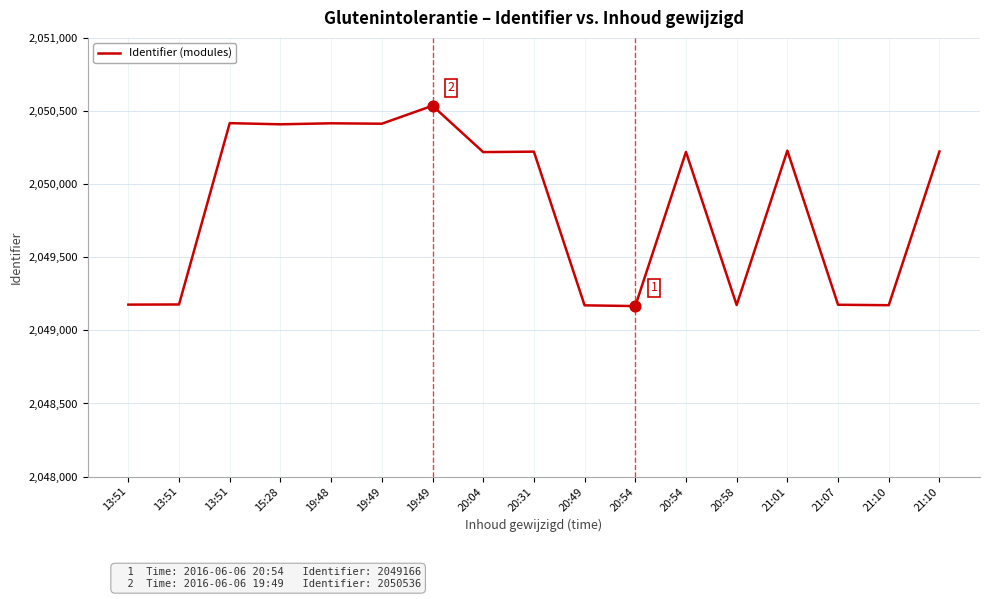

Which has a higher value, 20:54 or 20:31?

20:31